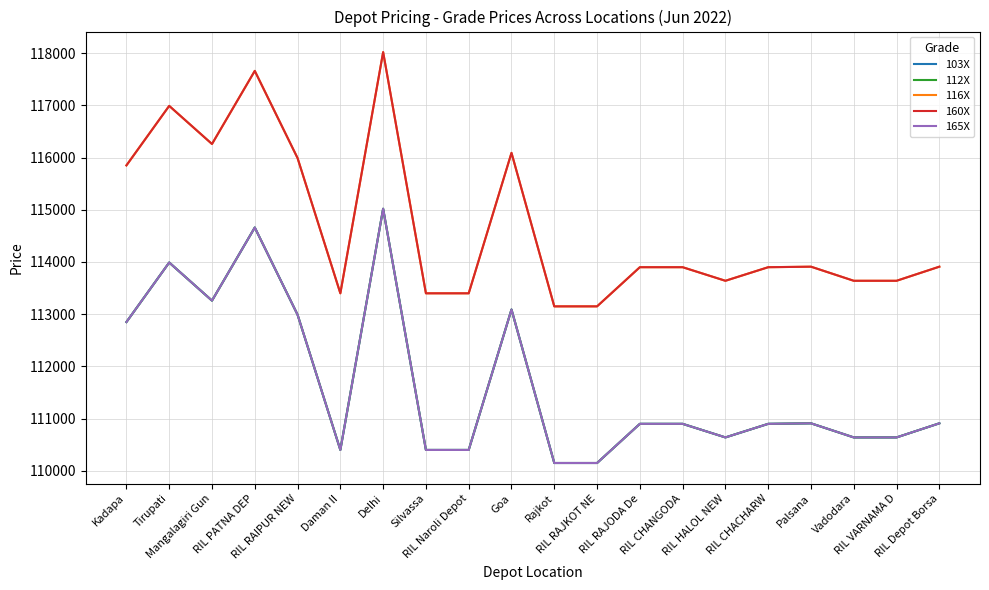

Between Vadodara and RIL Depot Borsa, which series saw the biggest shift?

103X